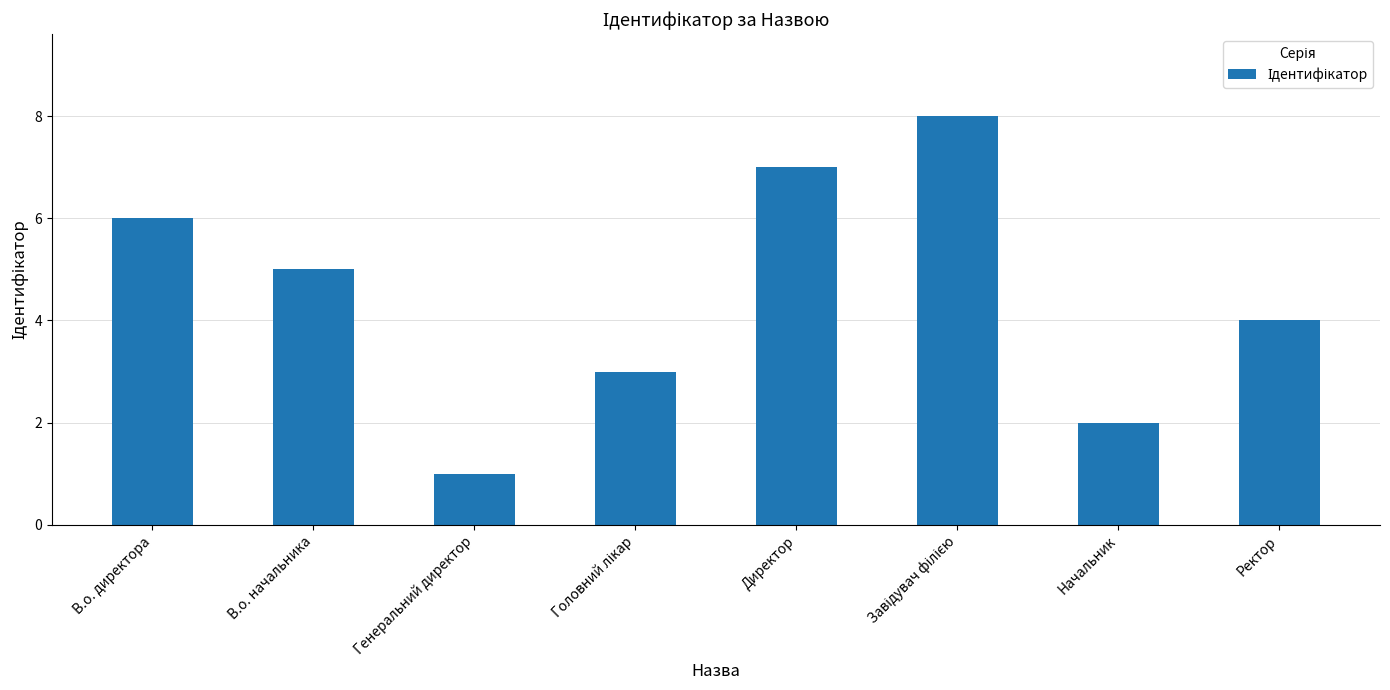

The value at Директор is 7. True or false?

True